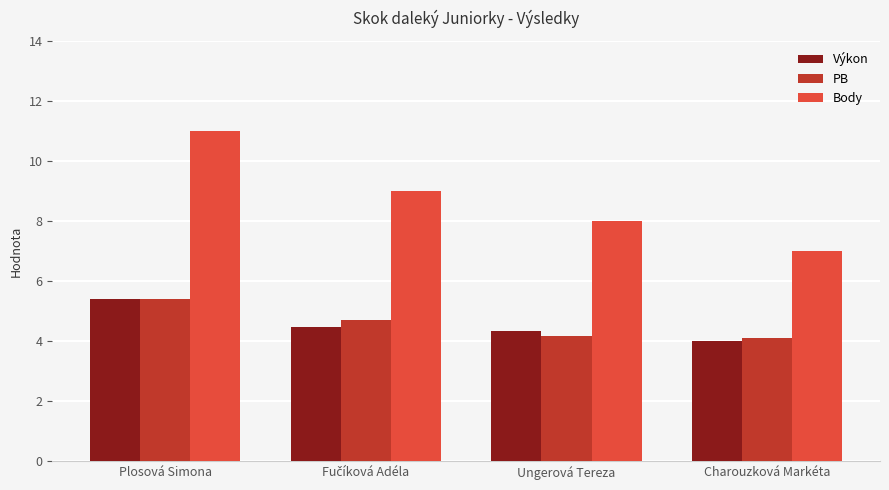

What is the minimum value for PB?

4.1